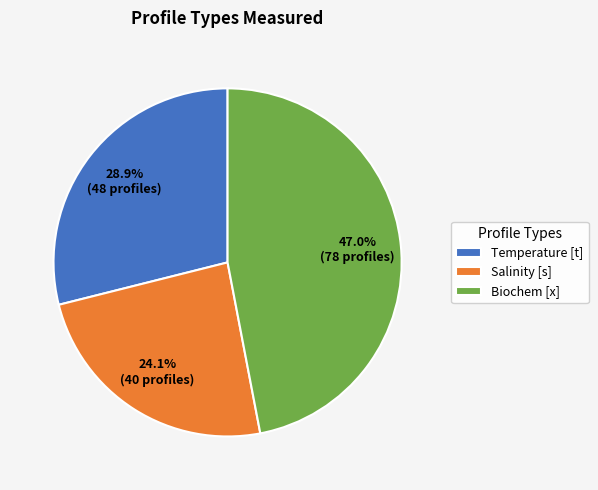

Does Temperature [t] account for over 50% of the chart?

No